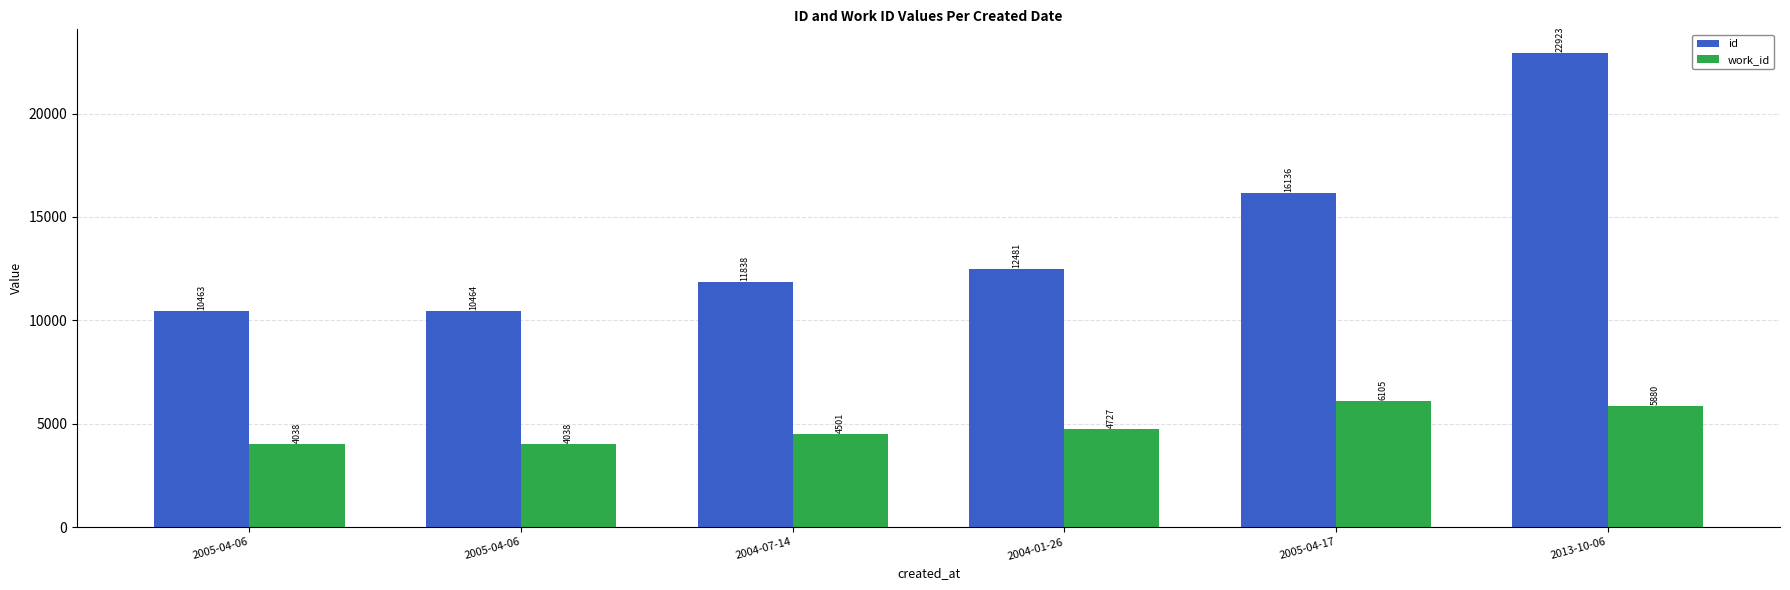

What is the sum of the work_id values at 2005-04-06 and 2004-07-14?

8539